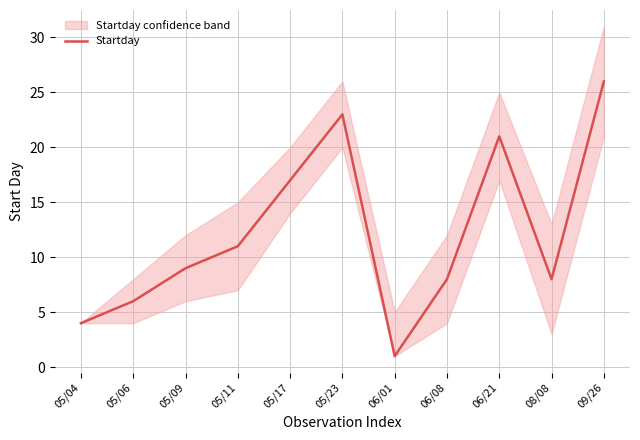

Reading left to right, extract all data points from this chart.

4	6	9	11	17	23	1	8	21	8	26